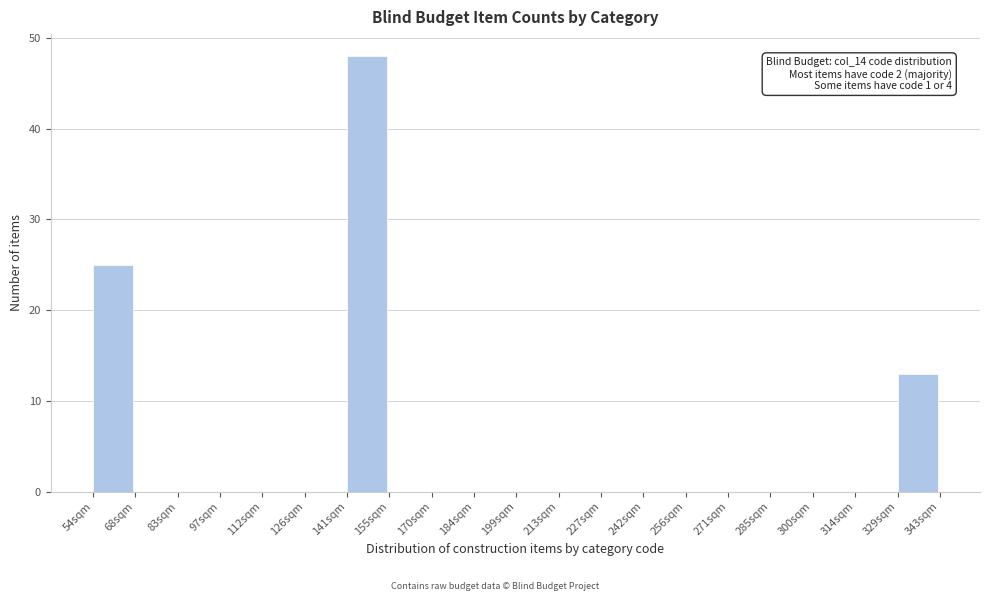

Reading right to left, what are all the values shown in this chart?

329sqm=13	314sqm=0	300sqm=0	285sqm=0	271sqm=0	256sqm=0	242sqm=0	227sqm=0	213sqm=0	199sqm=0	184sqm=0	170sqm=0	155sqm=0	141sqm=48	126sqm=0	112sqm=0	97sqm=0	83sqm=0	68sqm=0	54sqm=25